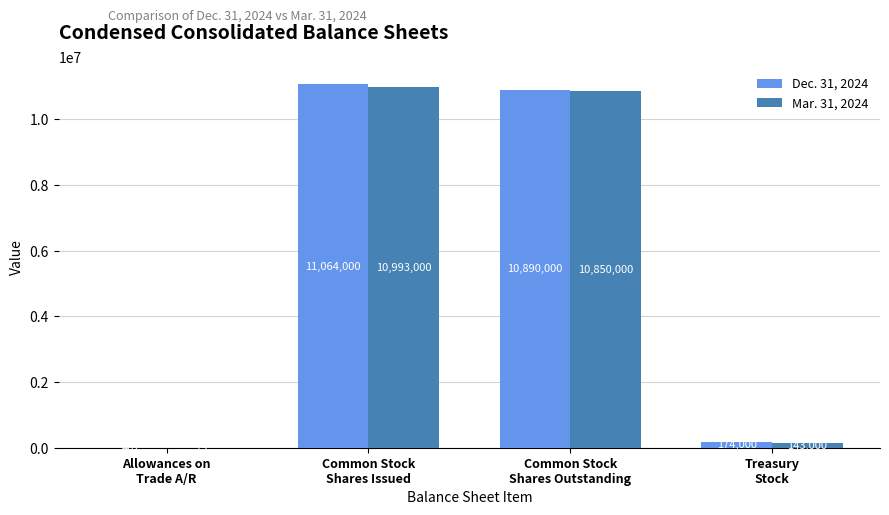

What is the difference between the Dec. 31, 2024 values at Allowances on
Trade A/R and Common Stock
Shares Outstanding?

10889598